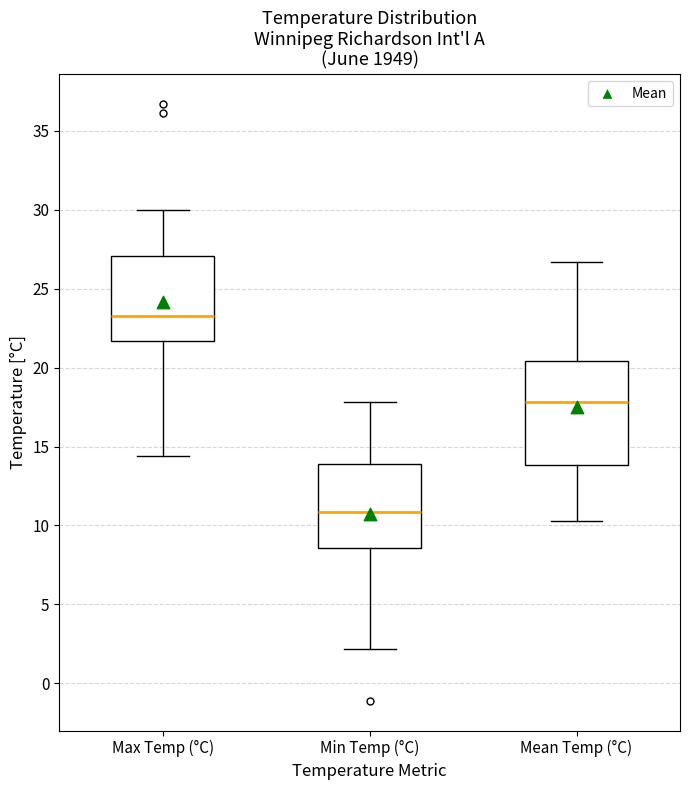

Reading left to right, read every box against the y-axis: the position of its median line, the range the box covers, and the ends of its whiskers. The values are not printed on the chart, so give them approximately, as read against the axis.

Max Temp (°C): median 23.5, box 21.5 to 27.0, whiskers 14.5 to 30.0
Min Temp (°C): median 11.0, box 8.5 to 14.0, whiskers 2.0 to 18.0
Mean Temp (°C): median 18.0, box 14.0 to 20.5, whiskers 10.5 to 26.5